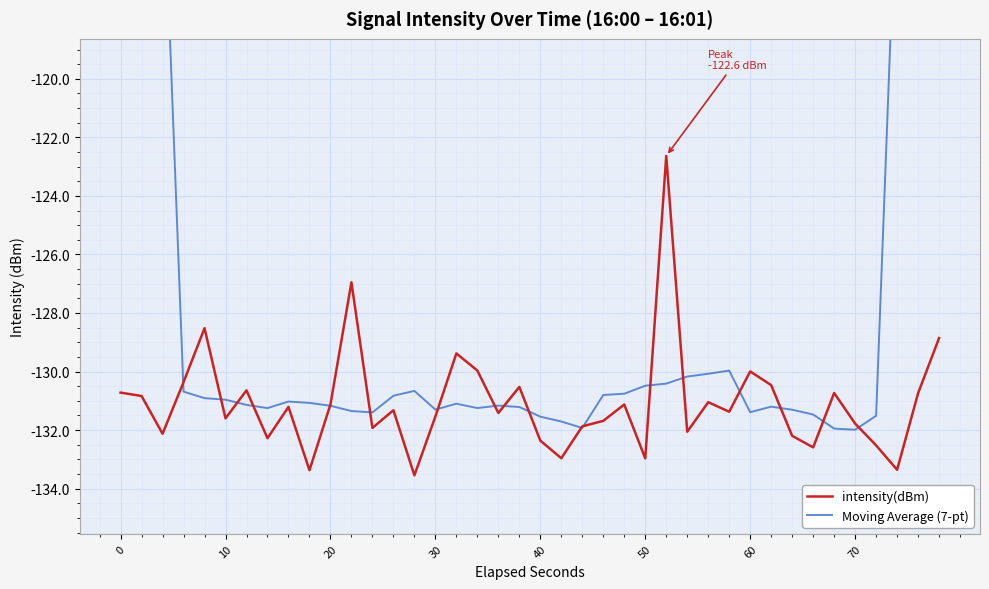

What is the difference between the maximum and minimum values in the intensity(dBm) series?

10.9